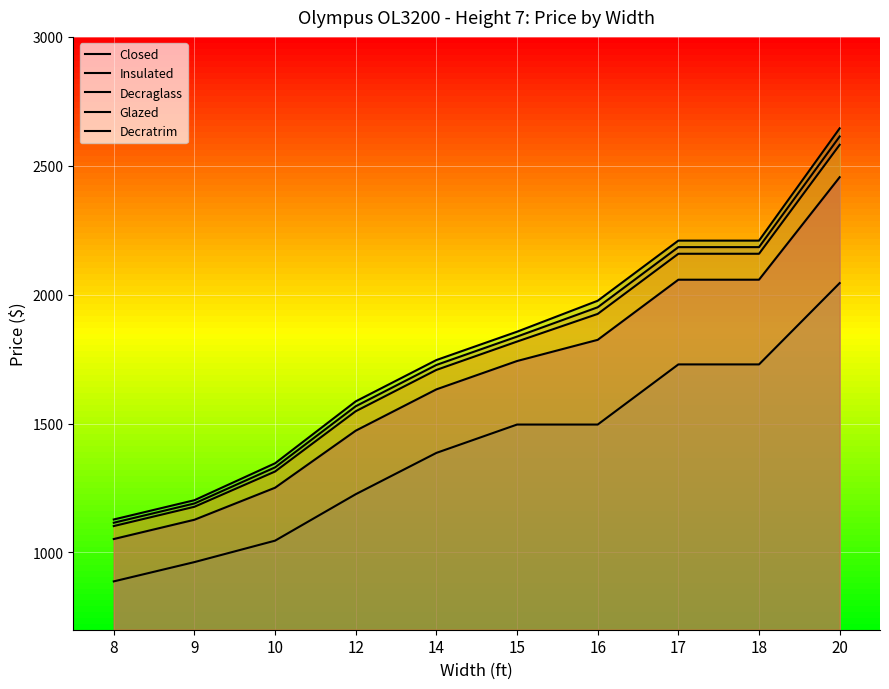

At which category is the sum across all series the highest?

20